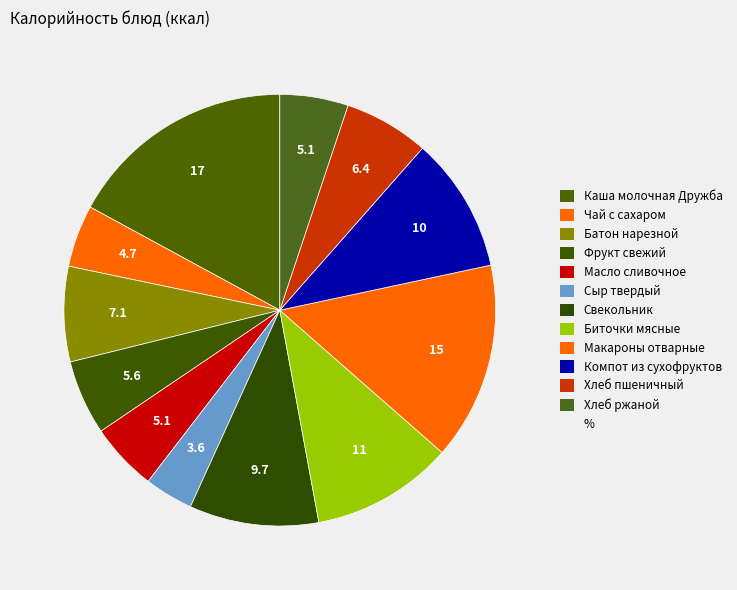

How many slices are in this pie chart?

12